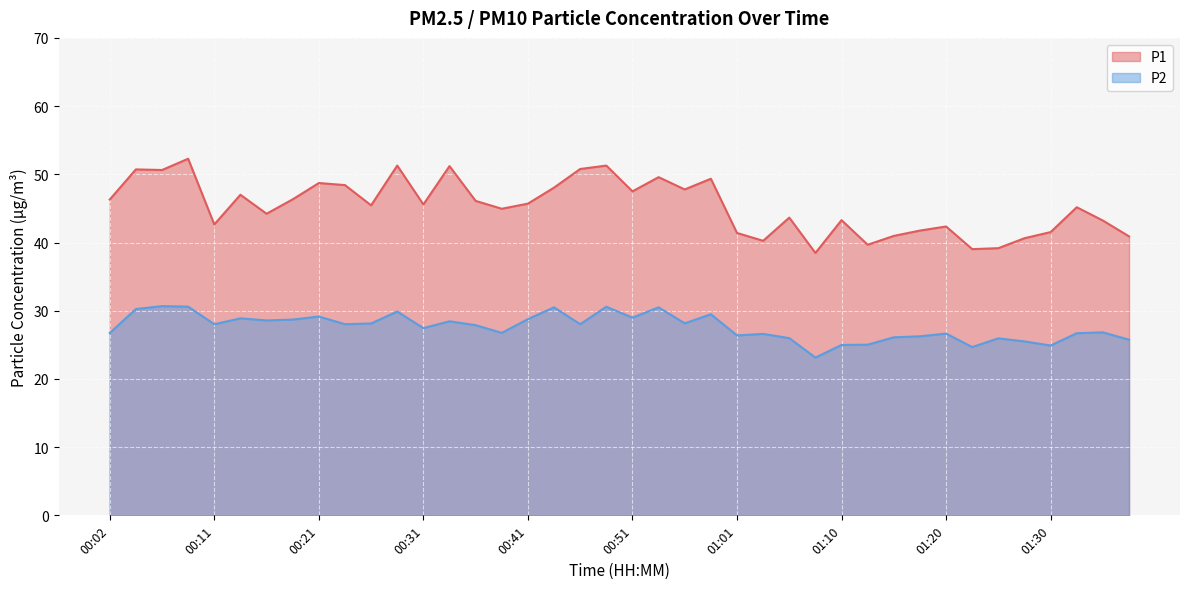

List the labels in order of P2 value, largest first.

00:07, 00:09, 00:48, 00:43, 00:53, 00:04, 00:29, 00:58, 00:21, 00:51, 00:14, 00:41, 00:19, 00:16, 00:33, 00:56, 00:26, 00:11, 00:24, 00:46, 00:36, 00:31, 01:35, 00:38, 00:02, 01:32, 01:20, 01:03, 01:01, 01:18, 01:15, 01:05, 01:25, 01:37, 01:28, 01:13, 01:10, 01:30, 01:23, 01:08